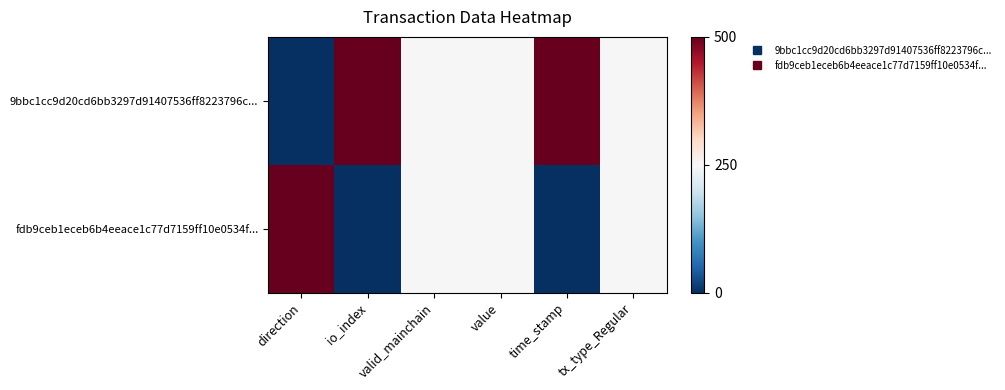

At how many categories does at least one series exceed 183?

6